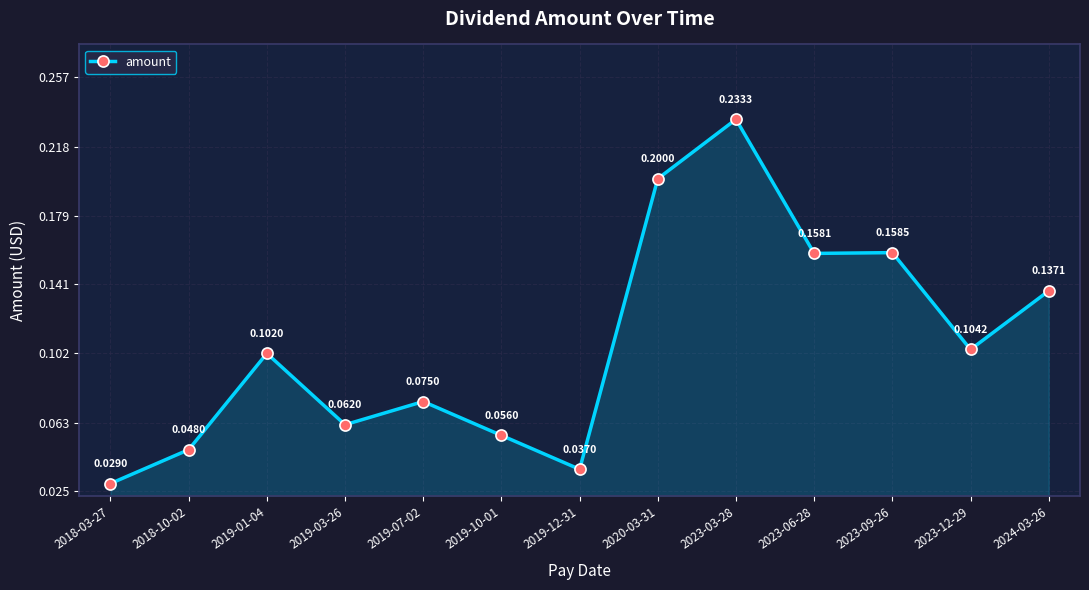

What is the sum of all values?

1.4